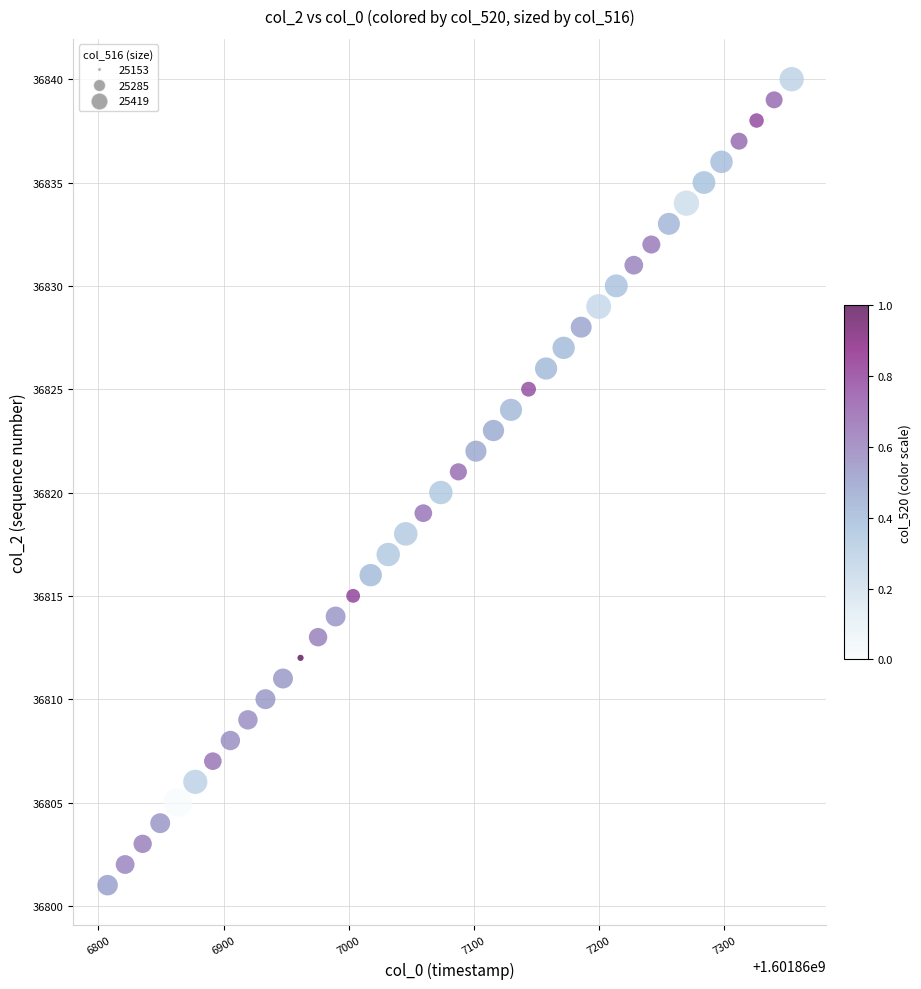

What is the range of Y values (max minus min)?

39